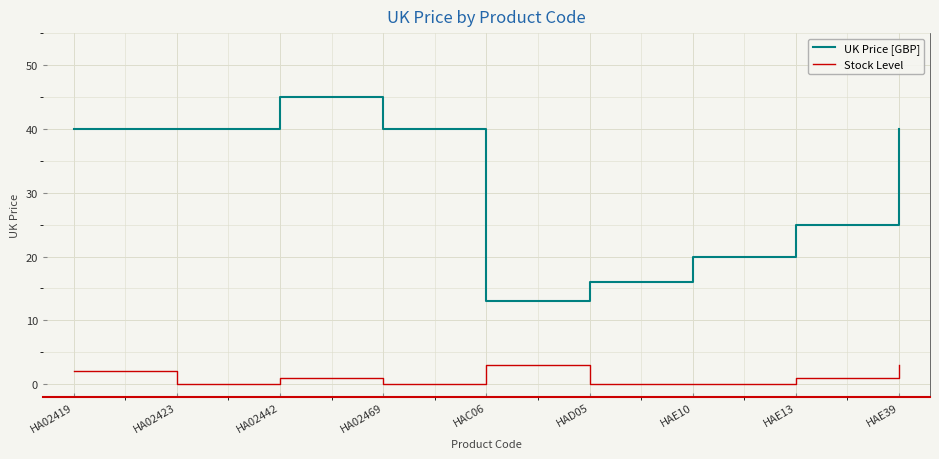

At which category is the sum across all series the highest?

HA02442